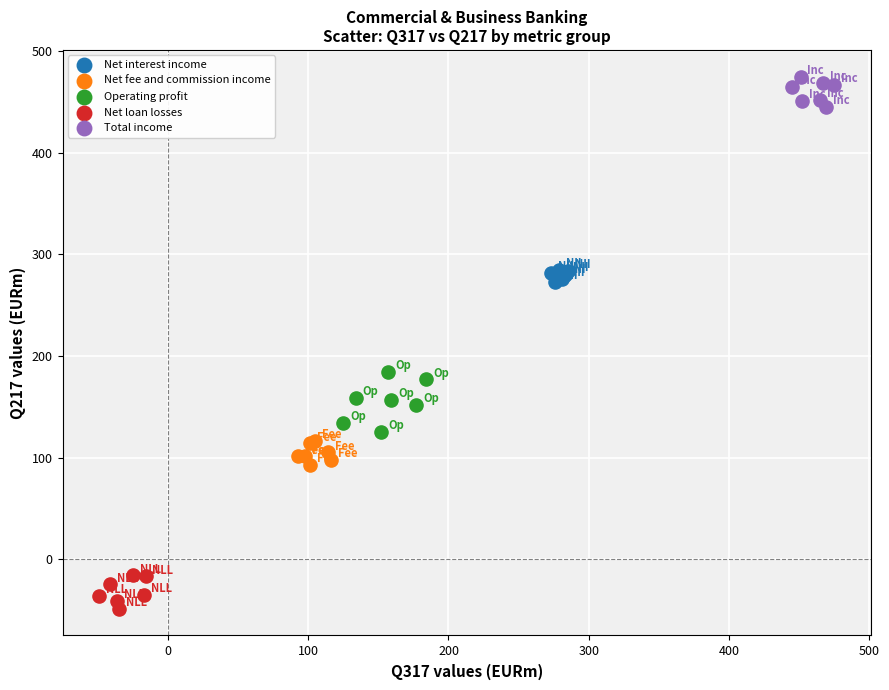

Which series contains the highest Y value?

Total income